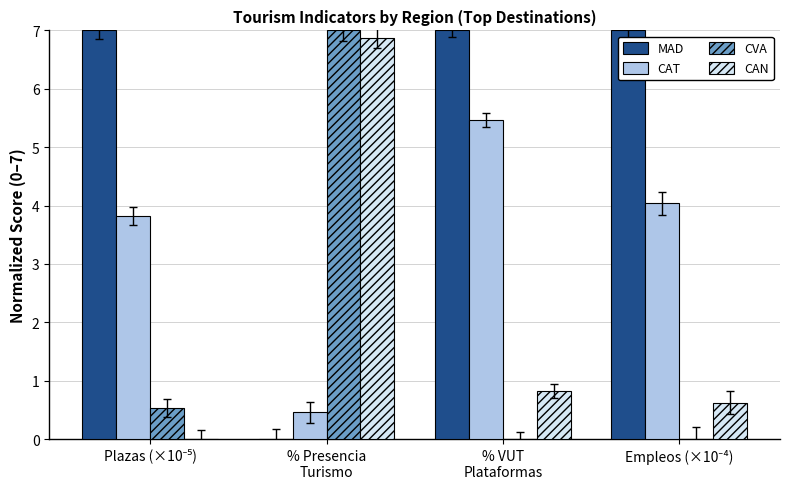

Reading right to left, list all the values displayed in this chart.

MAD: 7.0	7.0	0.0	7.0
CAT: 4.0	5.5	0.5	3.8
CVA: 0.0	0.0	7.0	0.5
CAN: 0.6	0.8	6.9	0.0